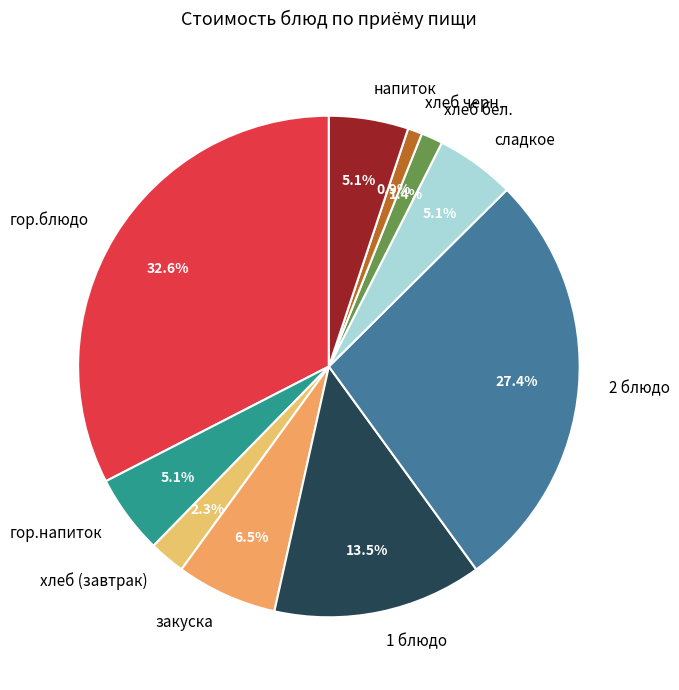

Which has a higher value, хлеб черн. or напиток?

напиток